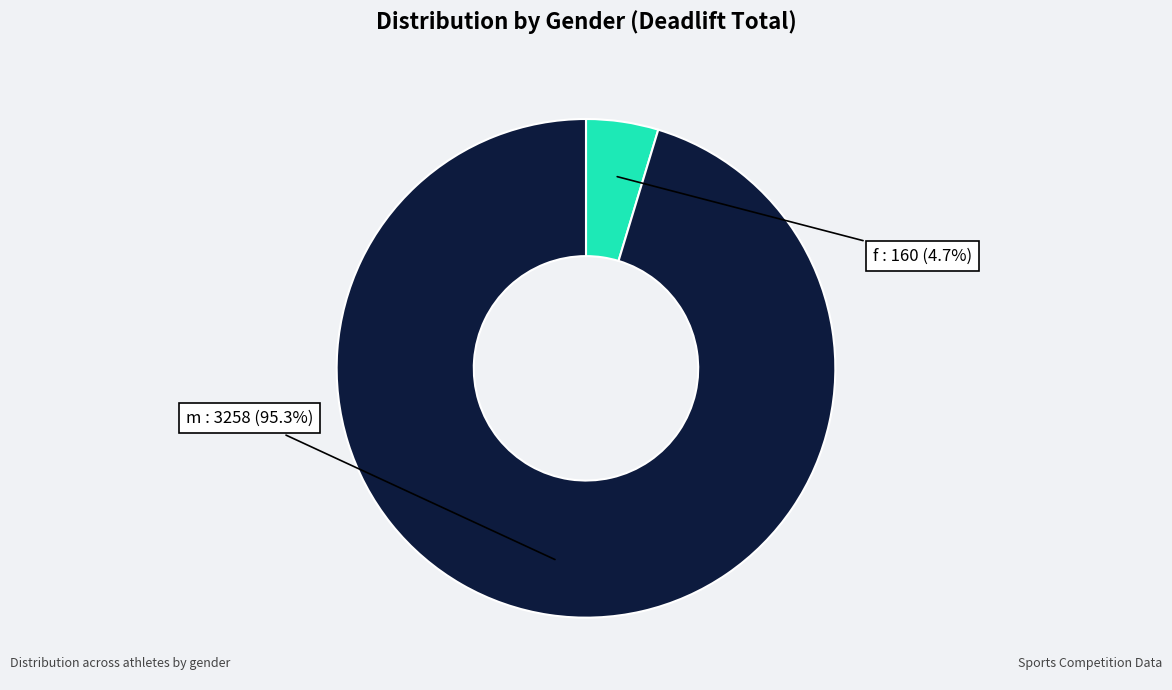

To the nearest percent, what is the average slice percentage?

50%